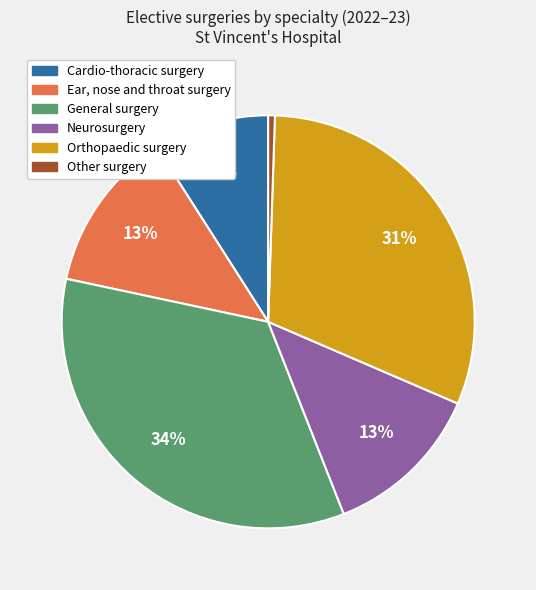

What is the largest slice in the pie chart?

General surgery